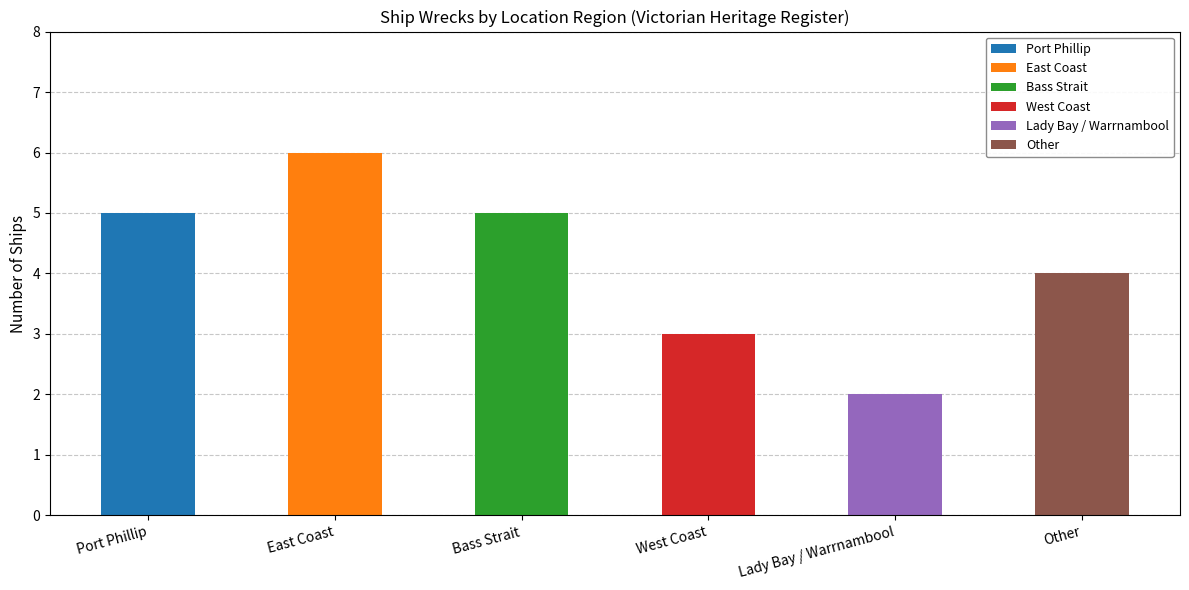

Where does the data first go above 5?

East Coast